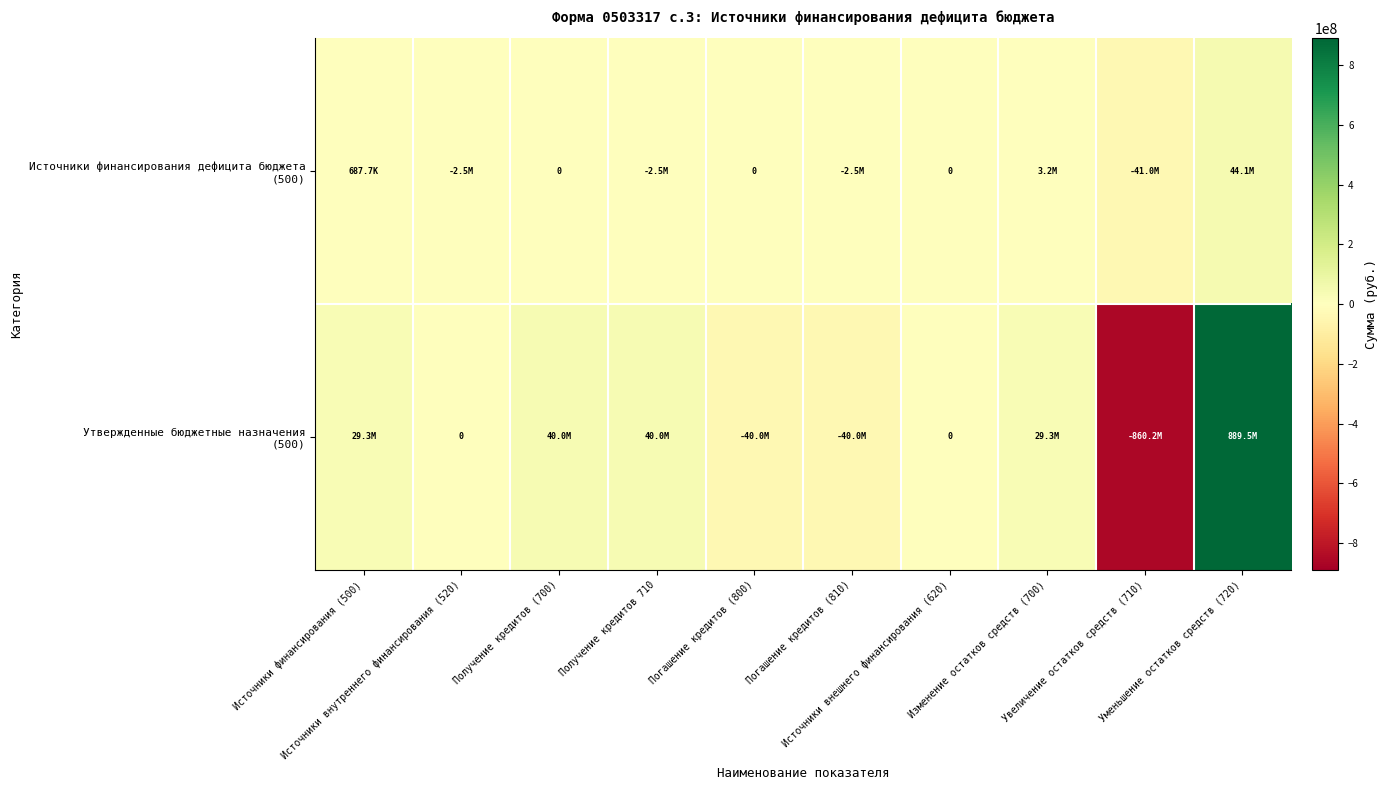

Which series has the largest range (max minus min)?

Утвержденные бюджетные назначения (500)